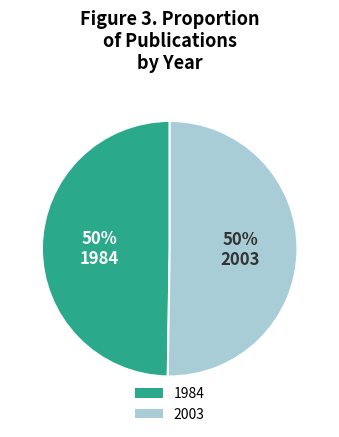

What is the ratio of the value at 1984 to the value at 2003?

1.0